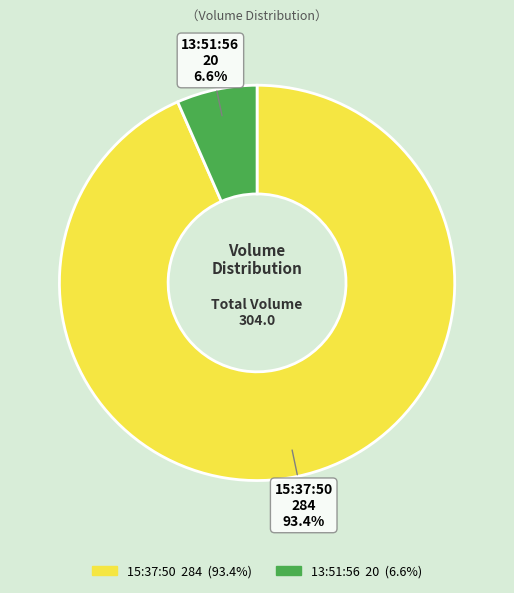

Count the number of slices in the pie.

2